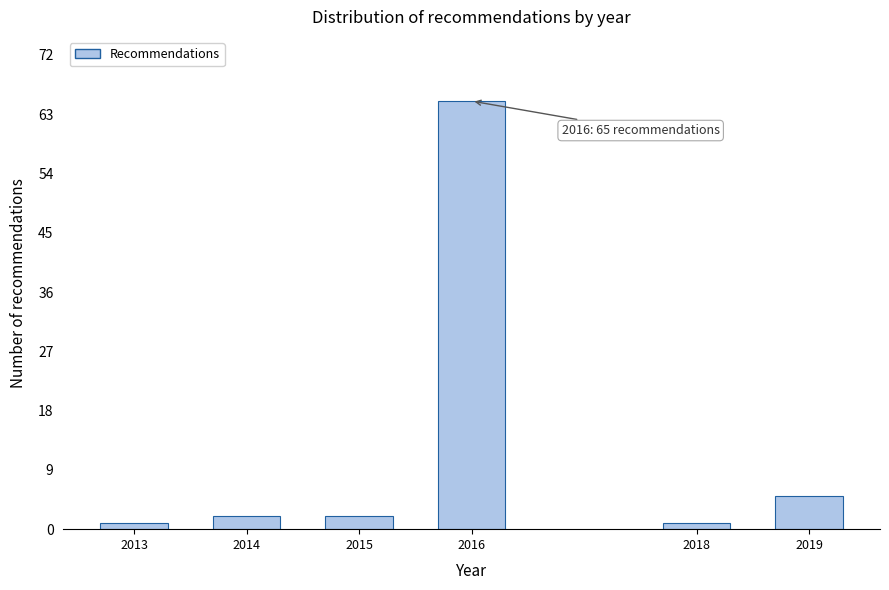

Reading right to left, what are all the values shown in this chart?

5	1	65	2	2	1